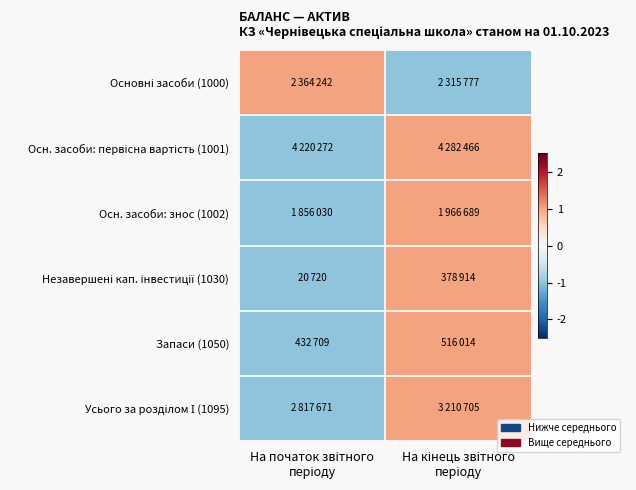

What is the maximum value shown in the chart?

1